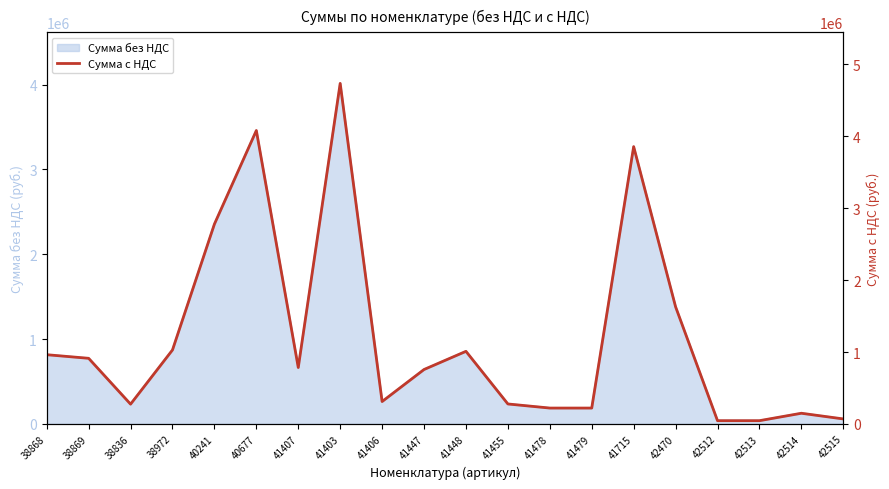

The value of Сумма без НДС at 41407 is 665000.0. True or false?

True